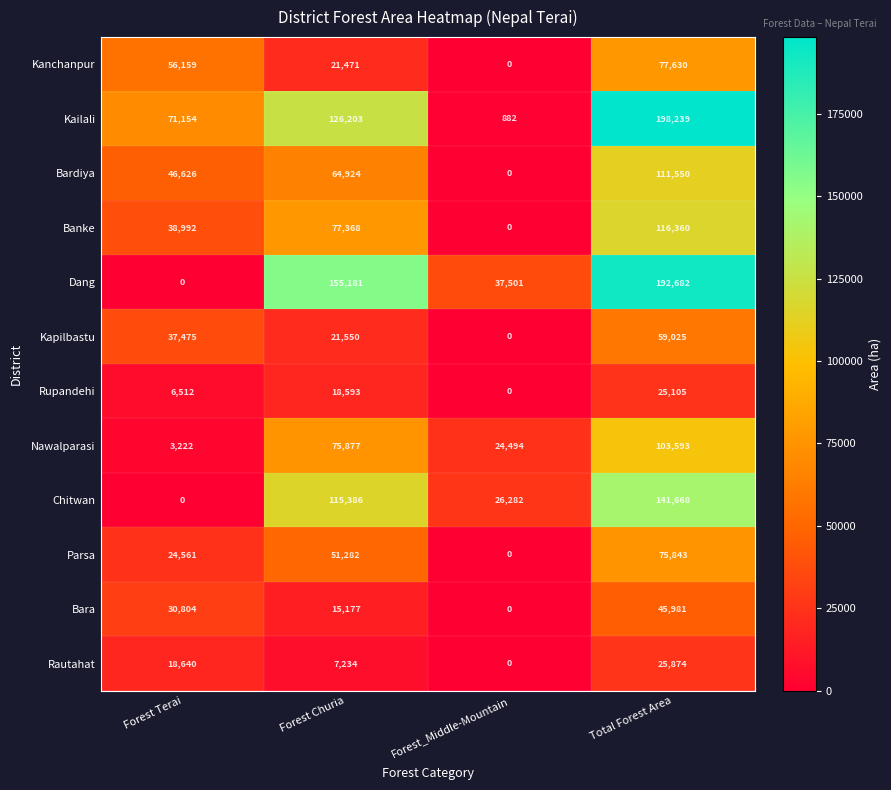

How many data points does each series have?

4